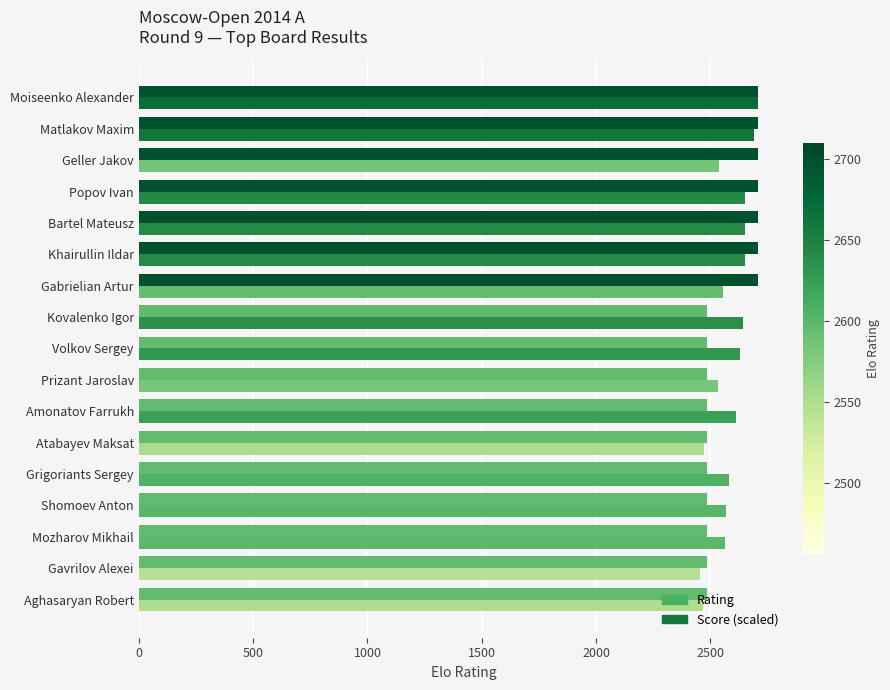

List the series in order of their peak value, lowest first.

Rating, Score (scaled)